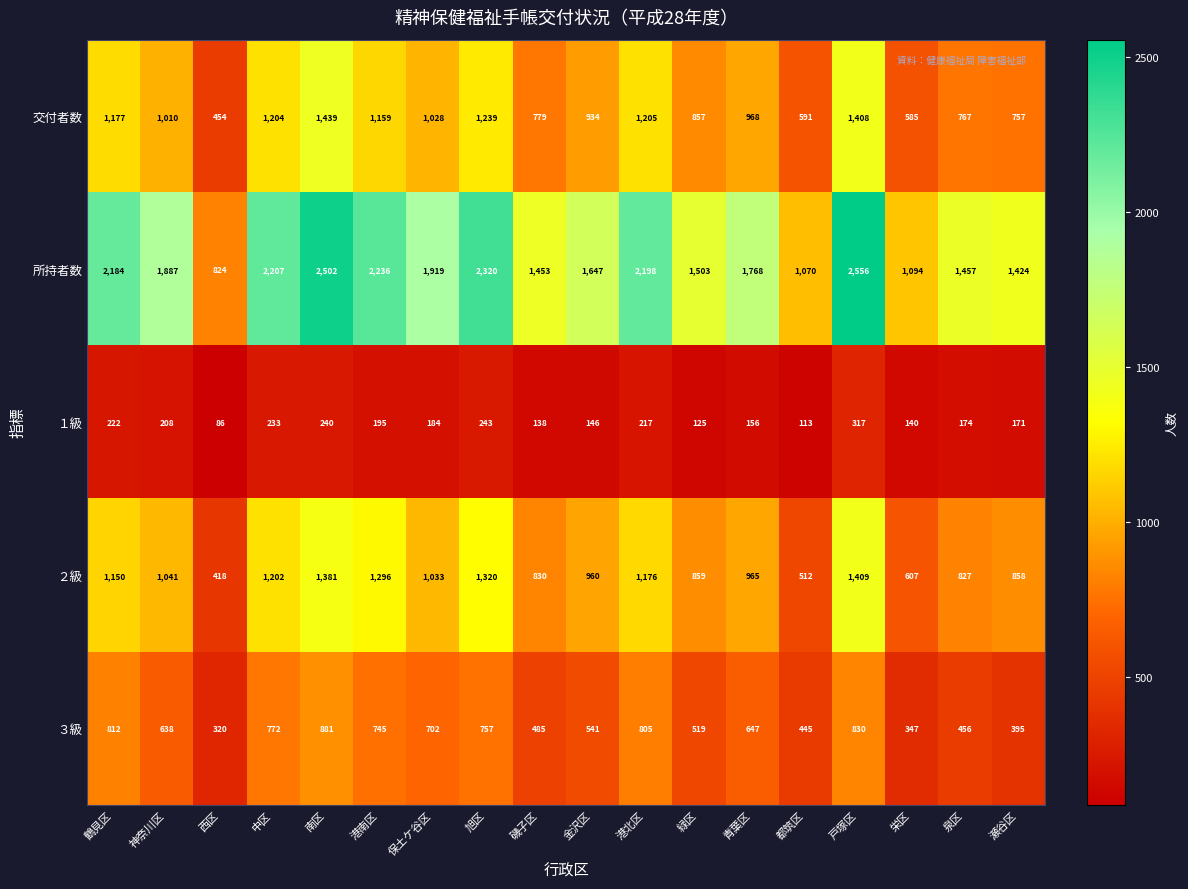

At which category is the sum across all series the highest?

戸塚区